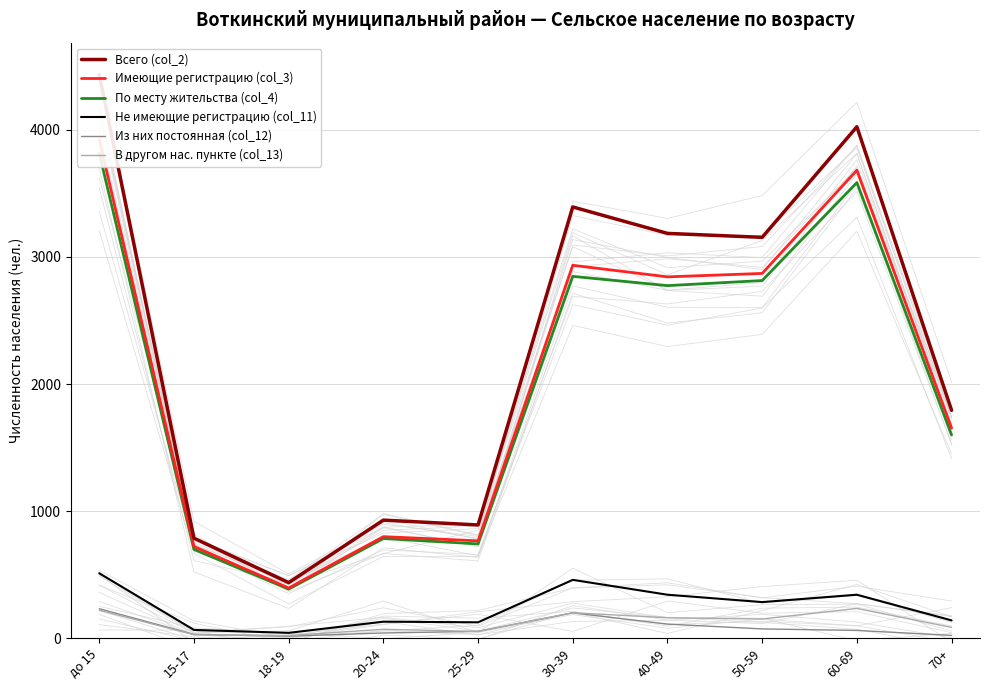

How many values in the Всего (col_2) series are below 3154?

5